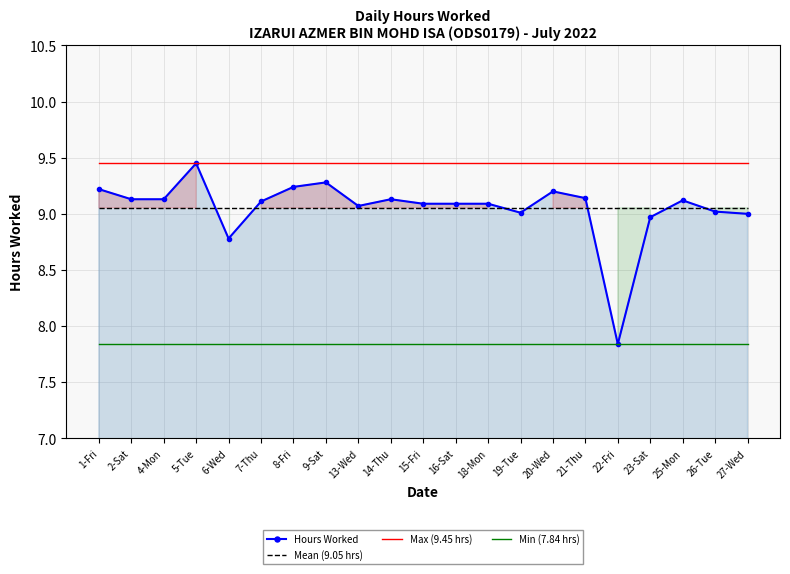

True or false: Min (7.84 hrs) and Hours Worked cross at least once.

False